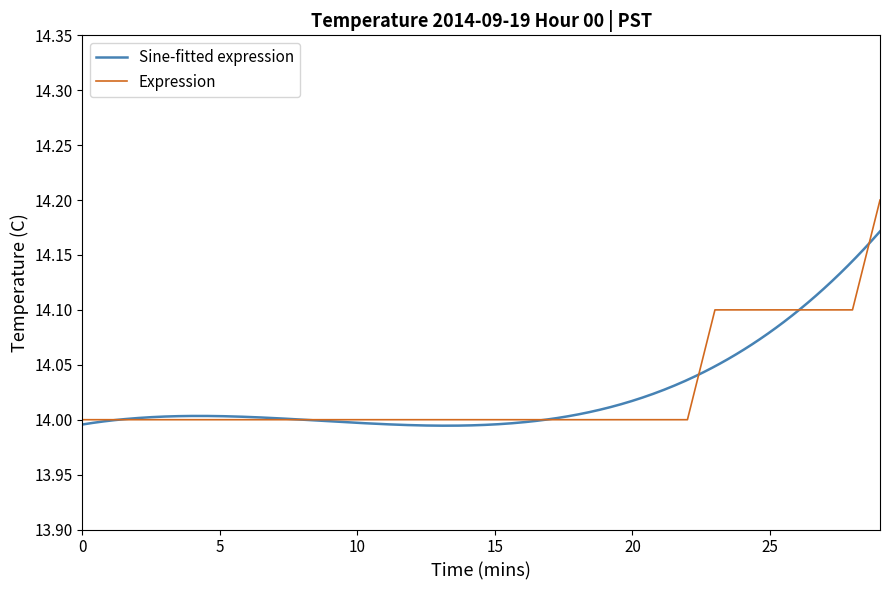

What is the sum of the values at 3 and 1?

28.0